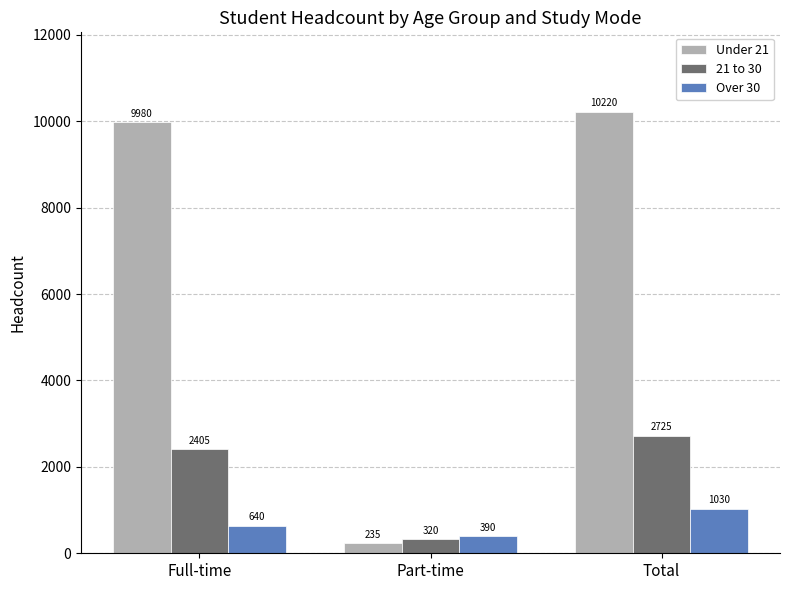

Reading left to right, list all the values displayed in this chart.

Under 21: Full-time=9980	Part-time=235	Total=10220
21 to 30: Full-time=2405	Part-time=320	Total=2725
Over 30: Full-time=640	Part-time=390	Total=1030